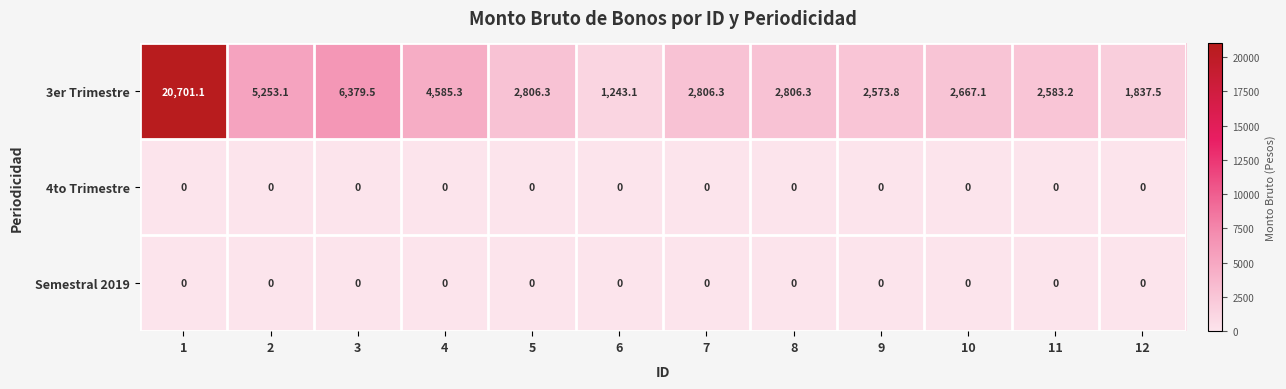

At how many categories does at least one series exceed 5997?

2